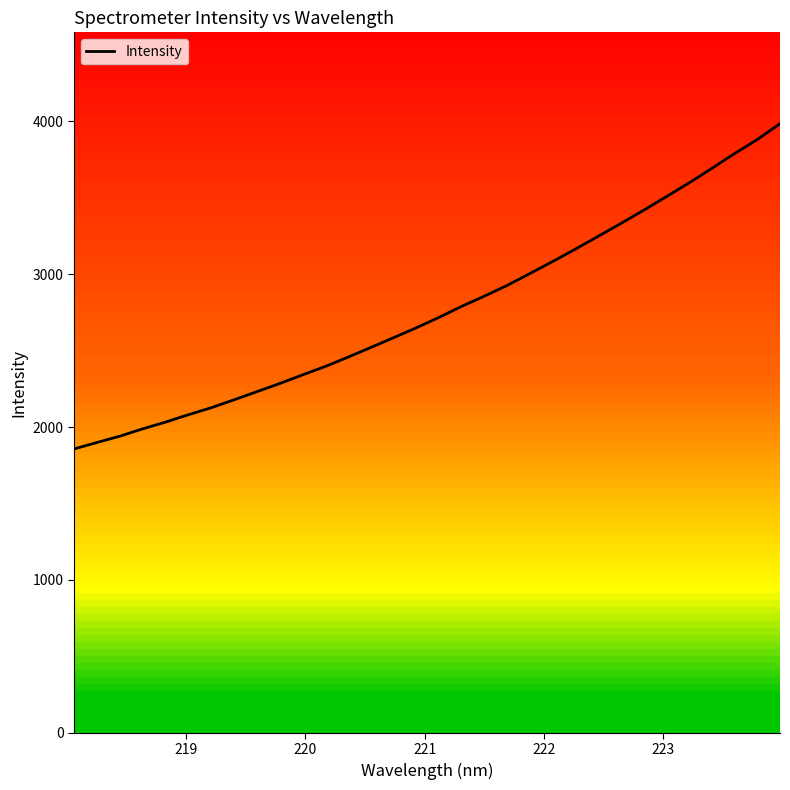

What is the greatest value displayed?

3984.4